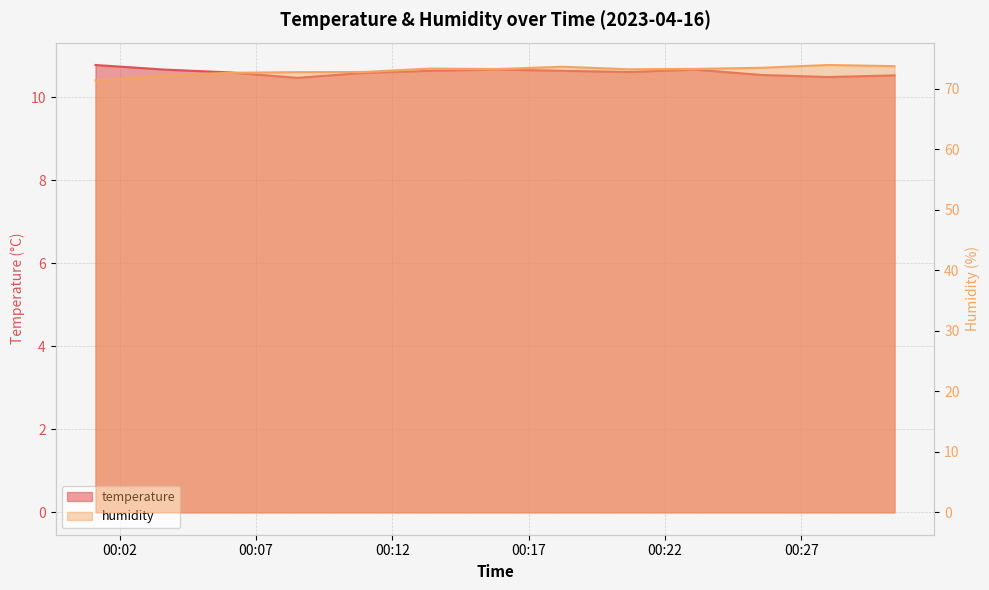

At which label does temperature reach its minimum?

06:00